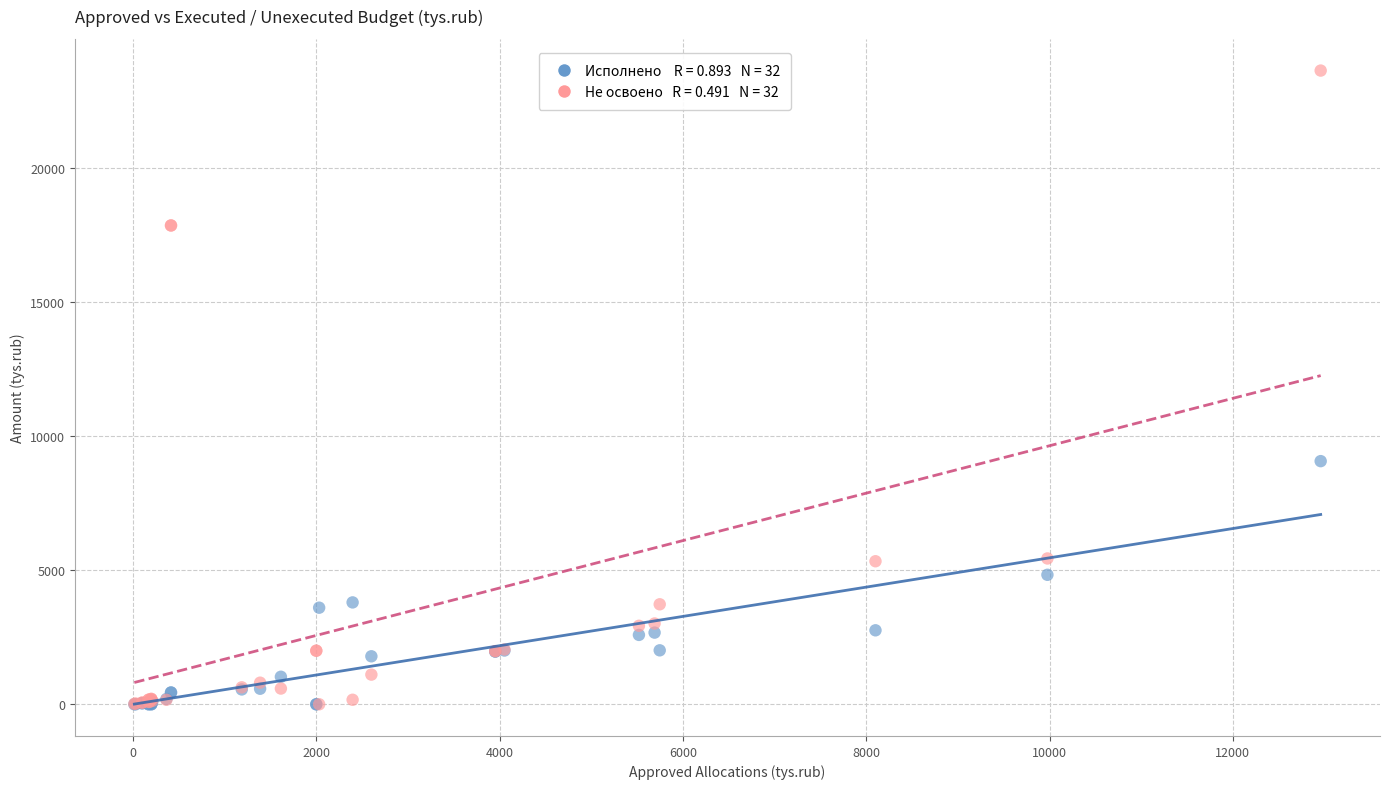

Across all series, what Y value is closest to 11827?

9075.8